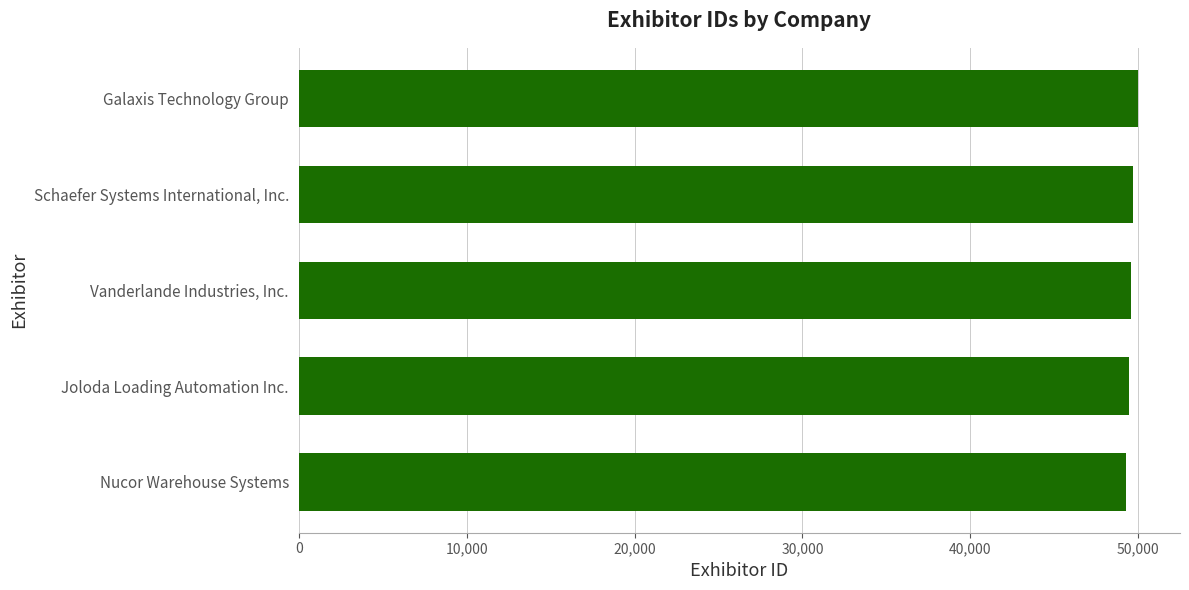

List the labels in order of value, smallest first.

Nucor Warehouse Systems, Joloda Loading Automation Inc., Vanderlande Industries, Inc., Schaefer Systems International, Inc., Galaxis Technology Group